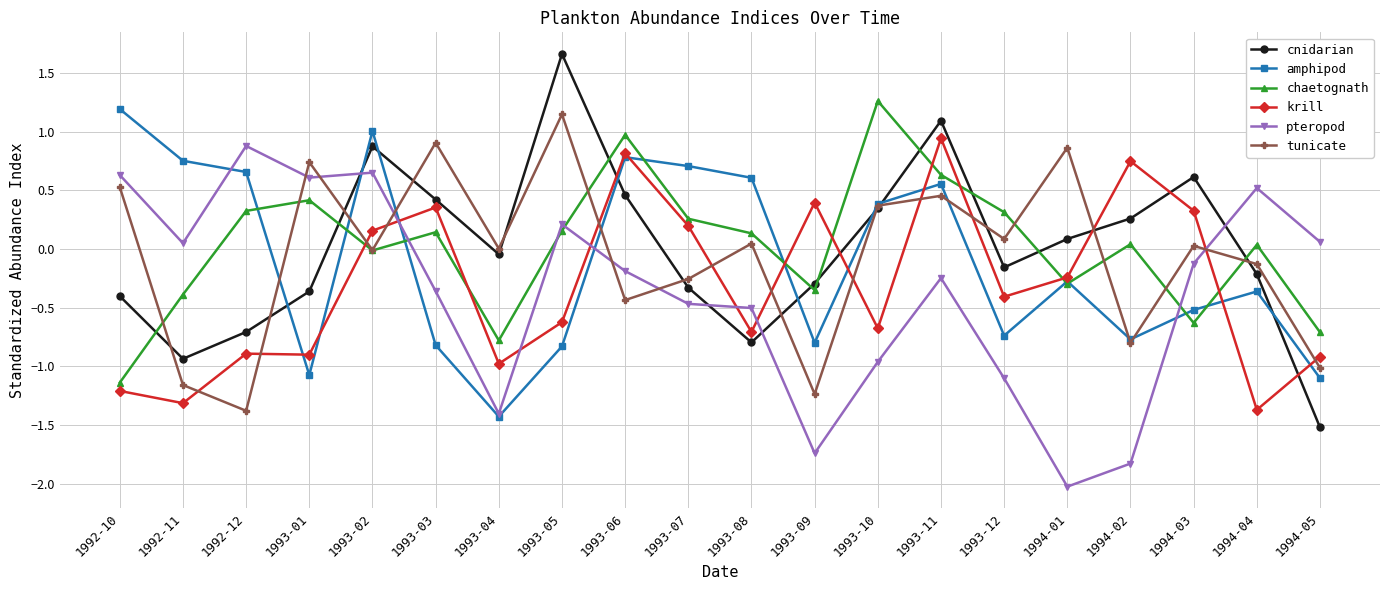

At 1993-01, list the series in order from largest to smallest.

tunicate, pteropod, chaetognath, cnidarian, krill, amphipod